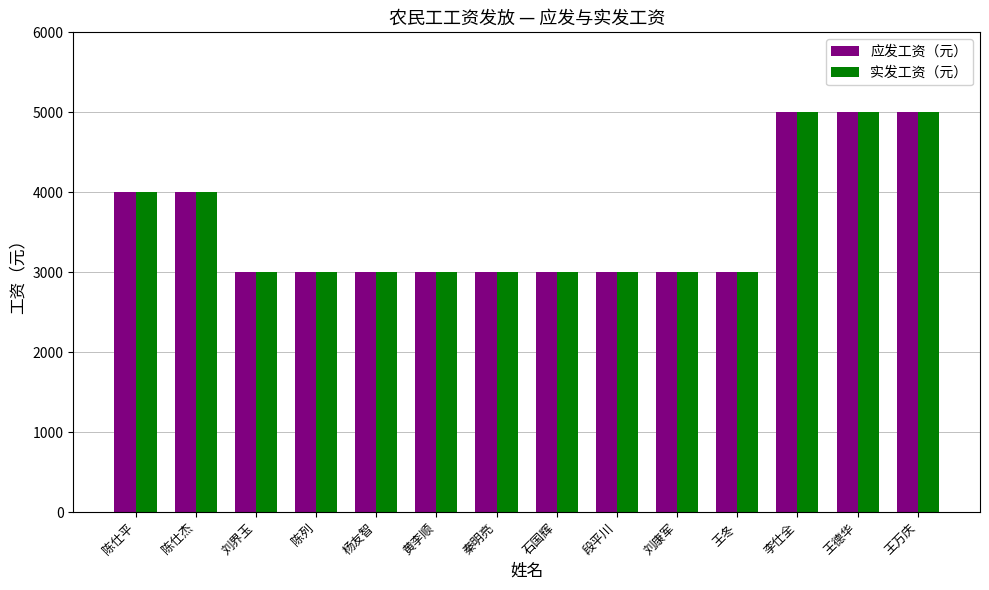

Reading left to right, extract all data points from this chart.

应发工资（元）: 陈仕平=4000	陈仕杰=4000	刘界玉=3000	陈列=3000	杨友智=3000	黄李顺=3000	秦明亮=3000	石国辉=3000	段平川=3000	刘康军=3000	王冬=3000	李仕全=5000	王德华=5000	王万庆=5000
实发工资（元）: 陈仕平=4000	陈仕杰=4000	刘界玉=3000	陈列=3000	杨友智=3000	黄李顺=3000	秦明亮=3000	石国辉=3000	段平川=3000	刘康军=3000	王冬=3000	李仕全=5000	王德华=5000	王万庆=5000